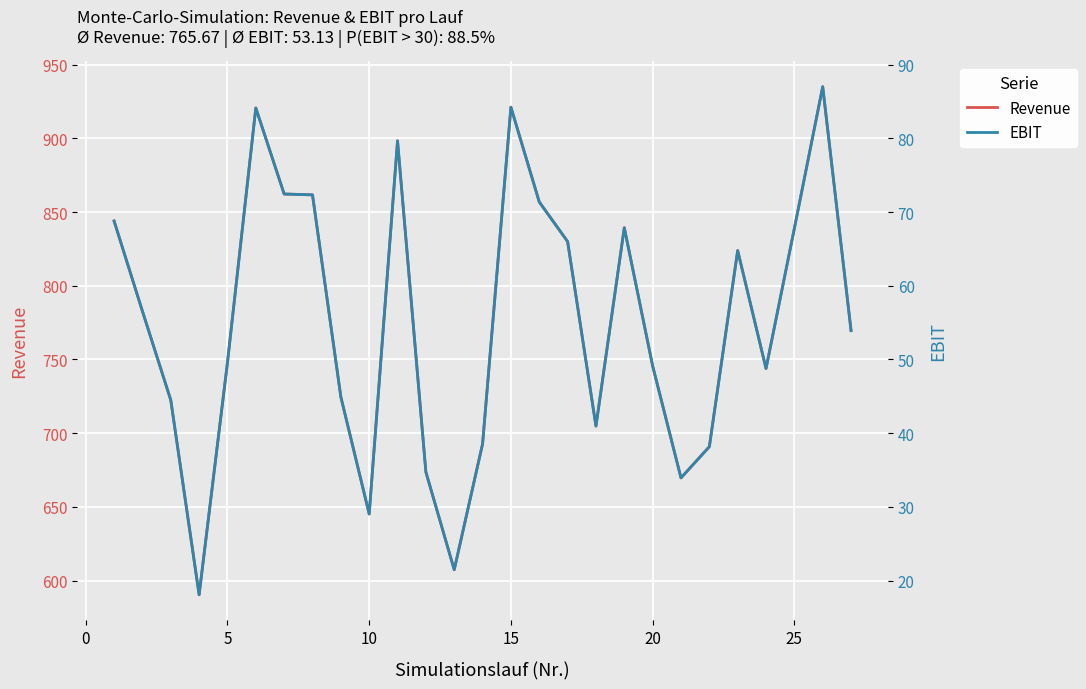

True or false: Revenue and EBIT intersect in this chart.

False